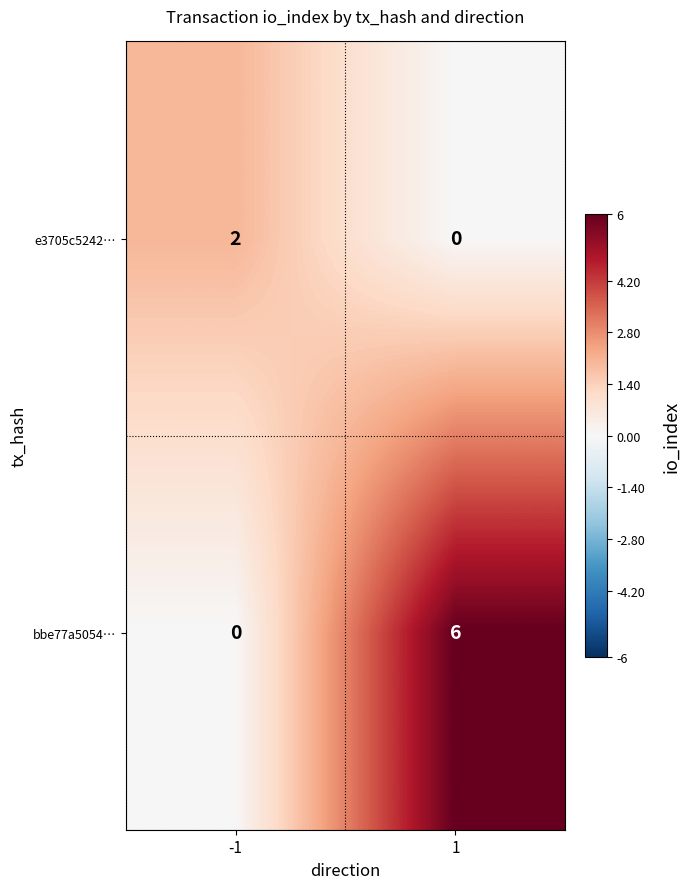

Reading left to right, extract all data points from this chart.

e3705c5242…: 2	0
bbe77a5054…: 0	6